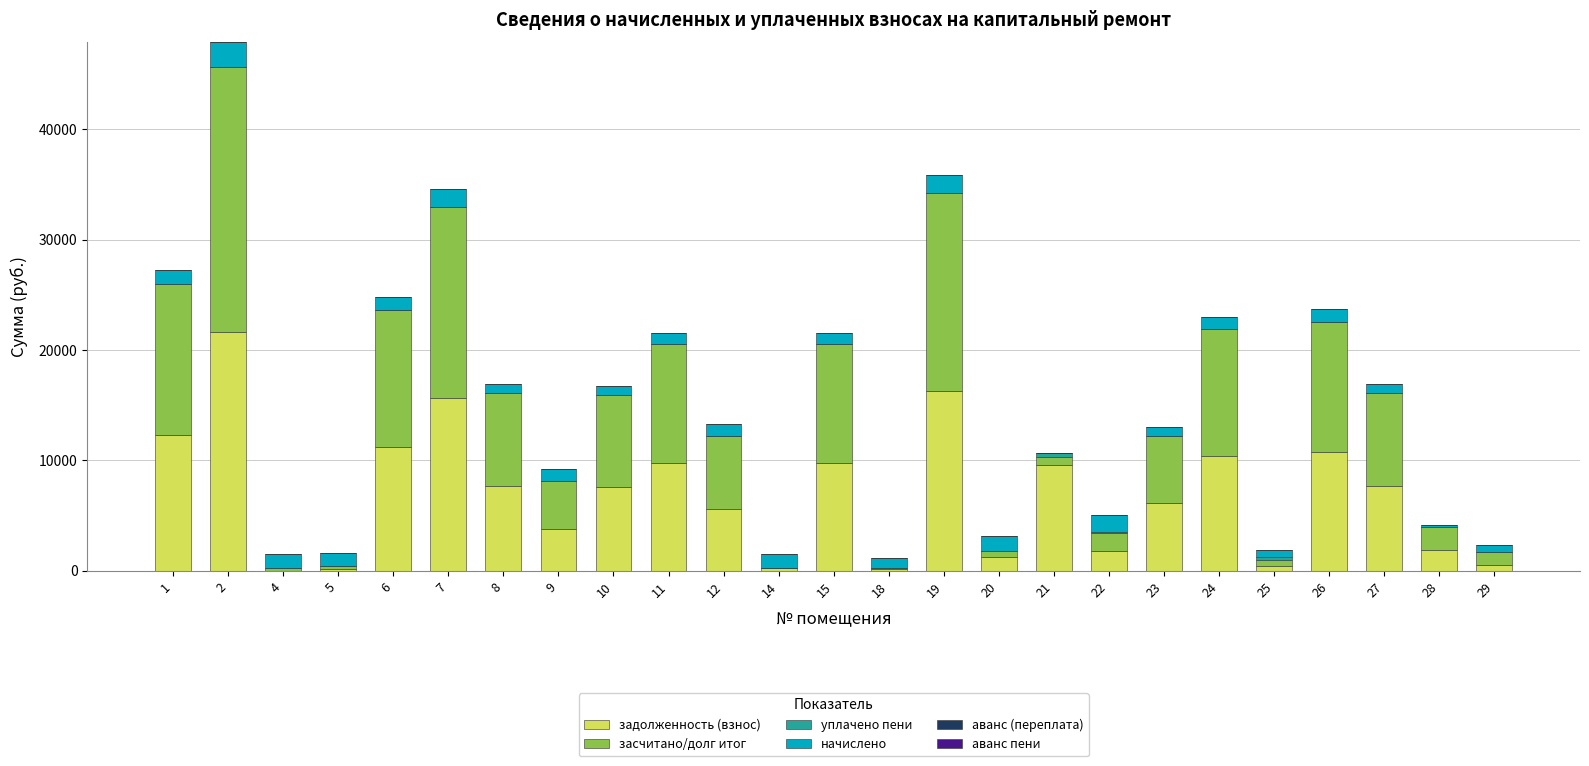

What is the highest value of the задолженность (взнос) series?

21666.8